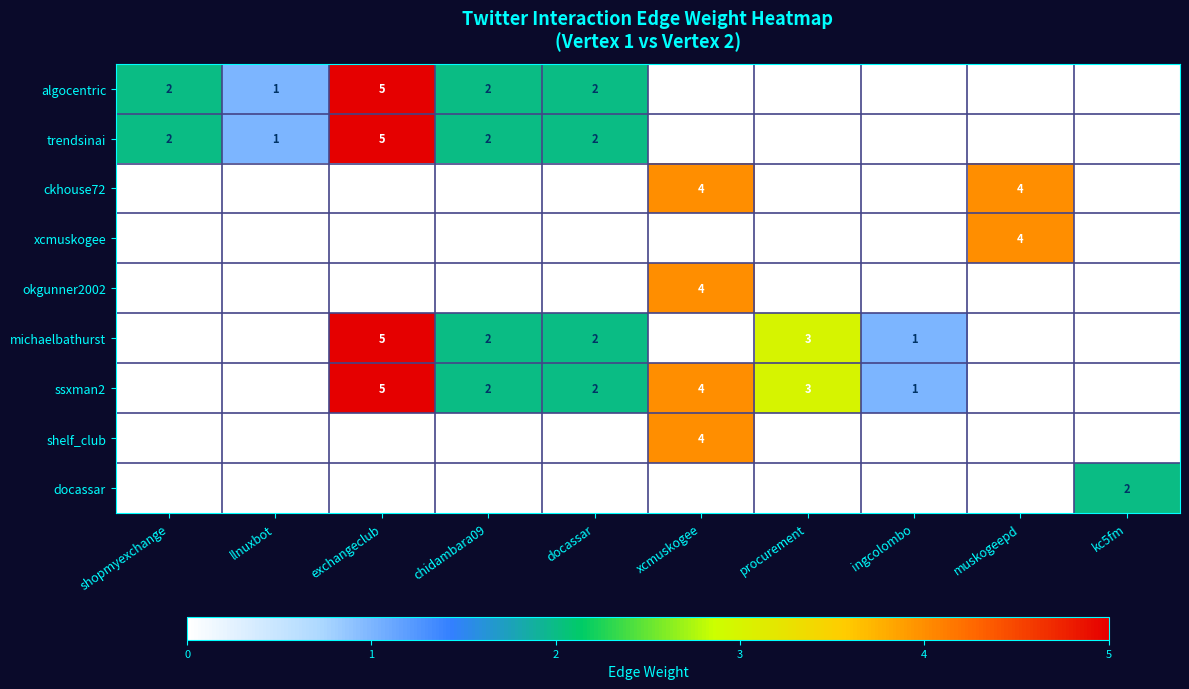

Which category has the highest value across all series?

exchangeclub